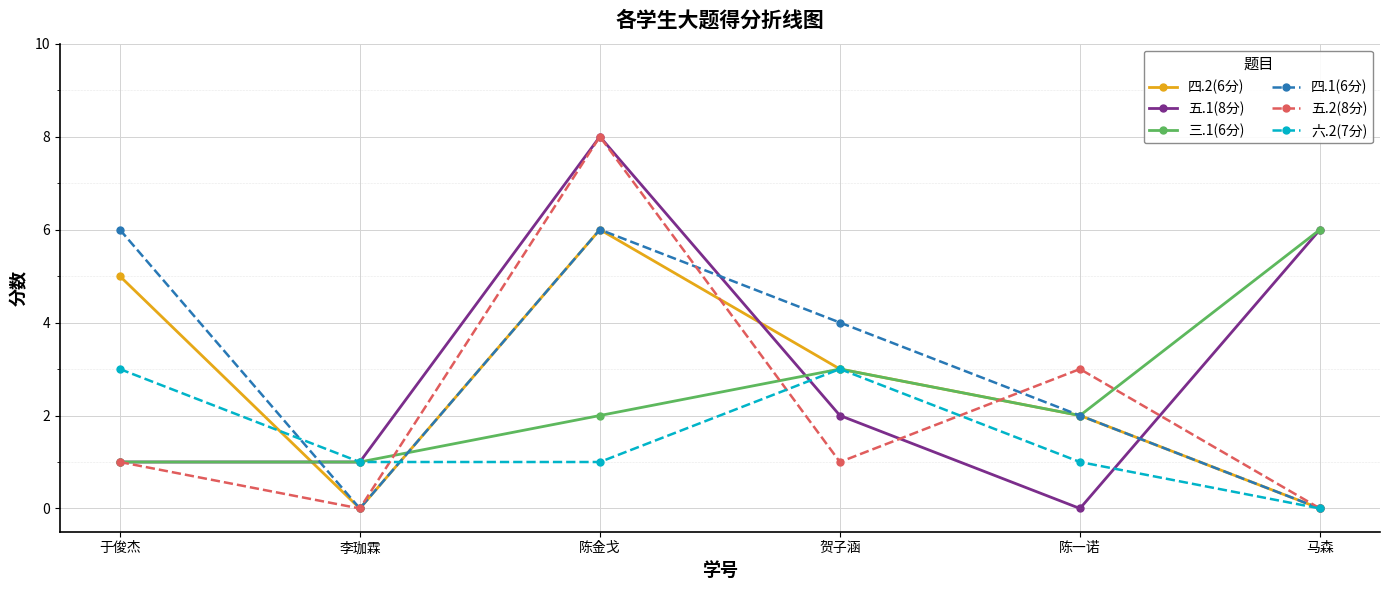

What is the total value across all series at 于俊杰?

17